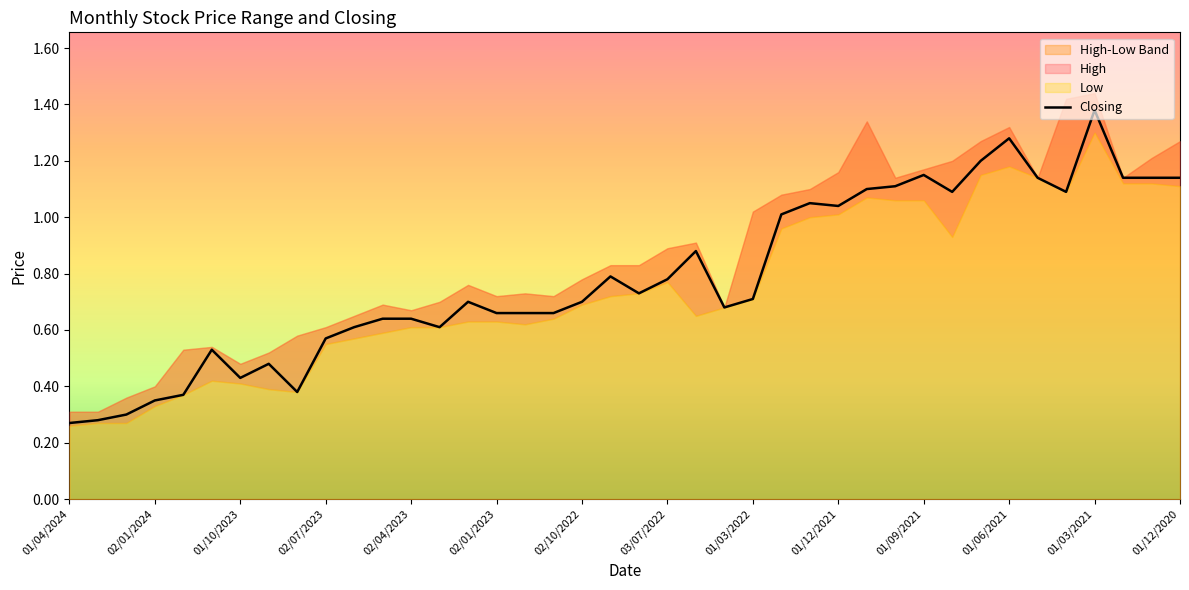

Is it true that Closing equals 2.0 at 01/03/2021?

False